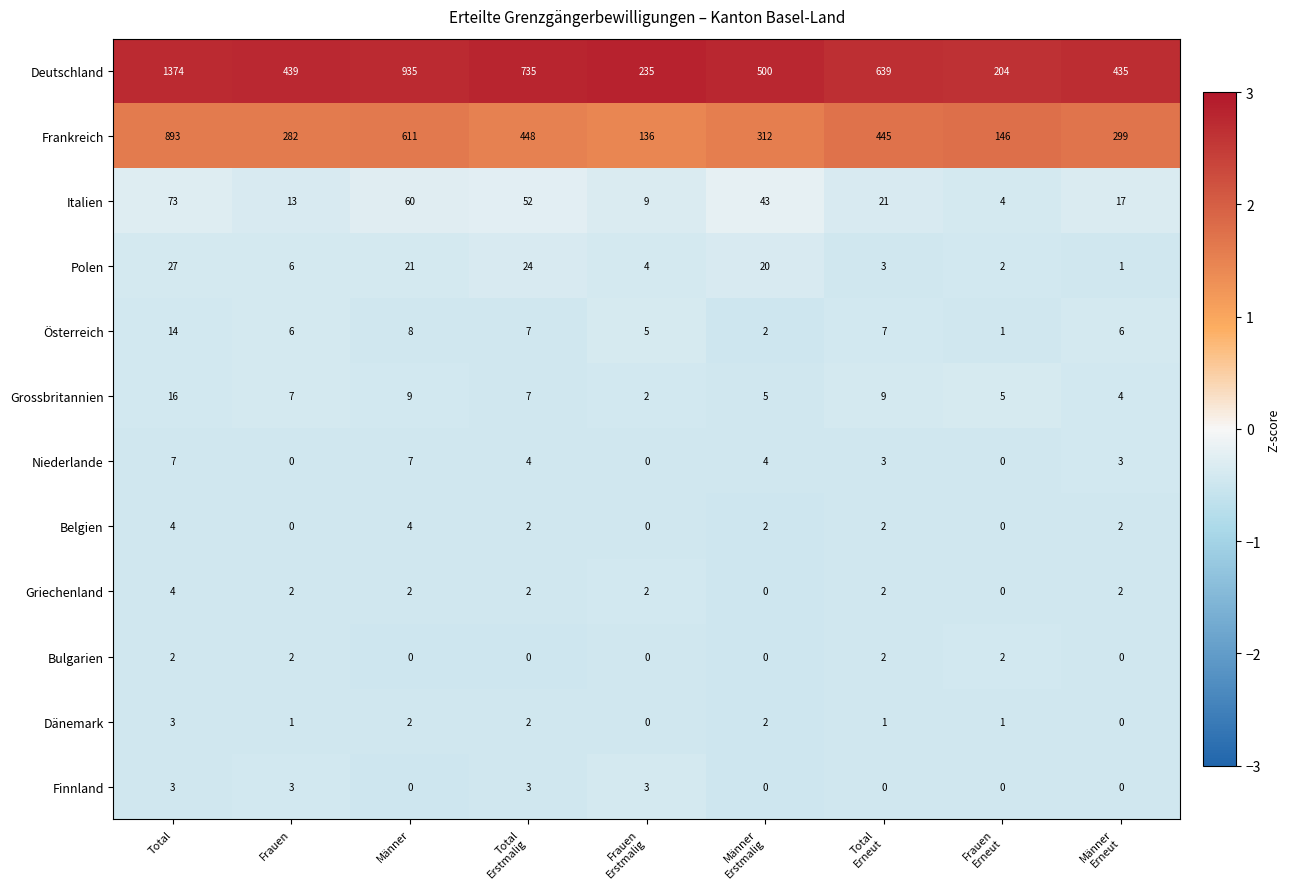

Which series has the largest range (max minus min)?

Deutschland